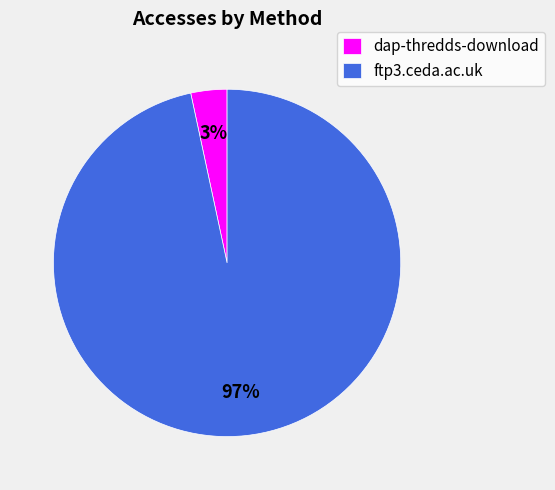

Is it true that dap-thredds-download is 3% of the pie?

True